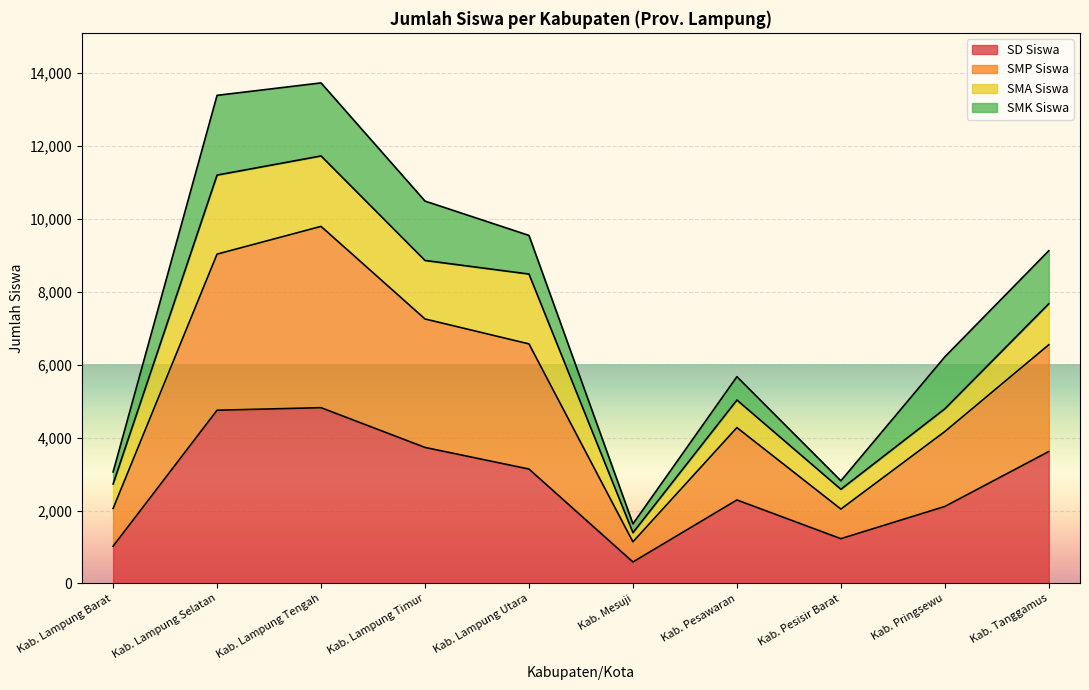

How many lines are shown in the chart?

4